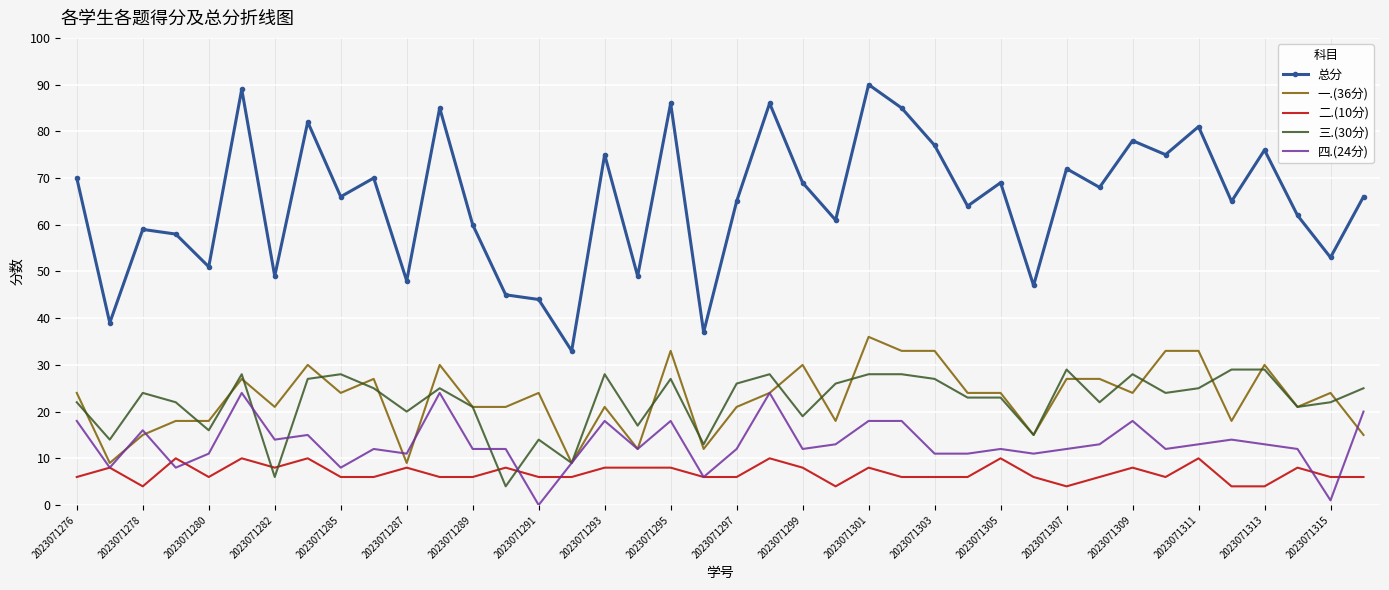

How many interior local valleys does the 总分 series have?

15